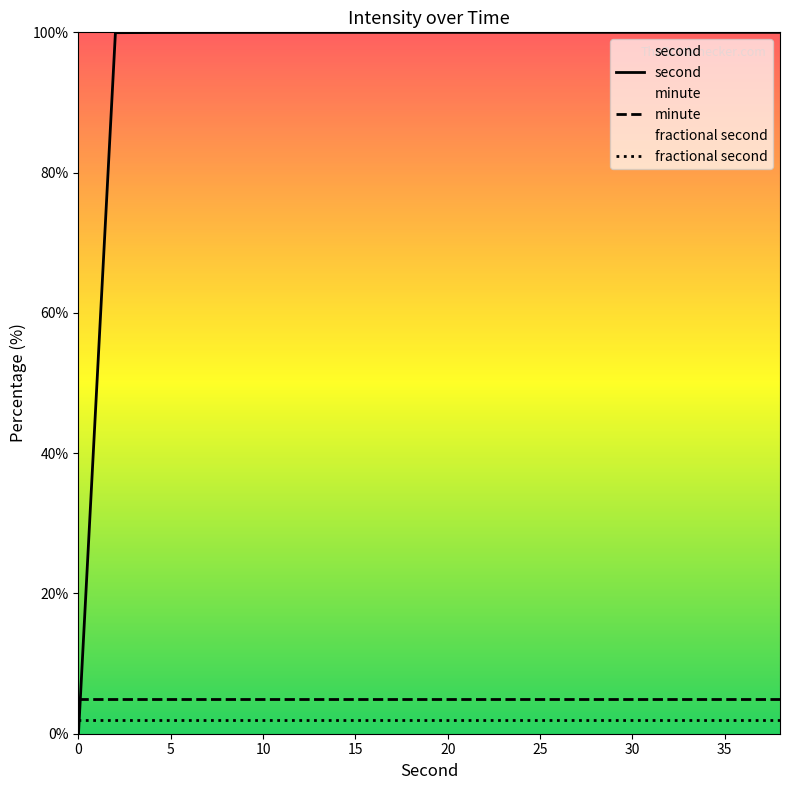

What is the label of the 8th point from the left?

35